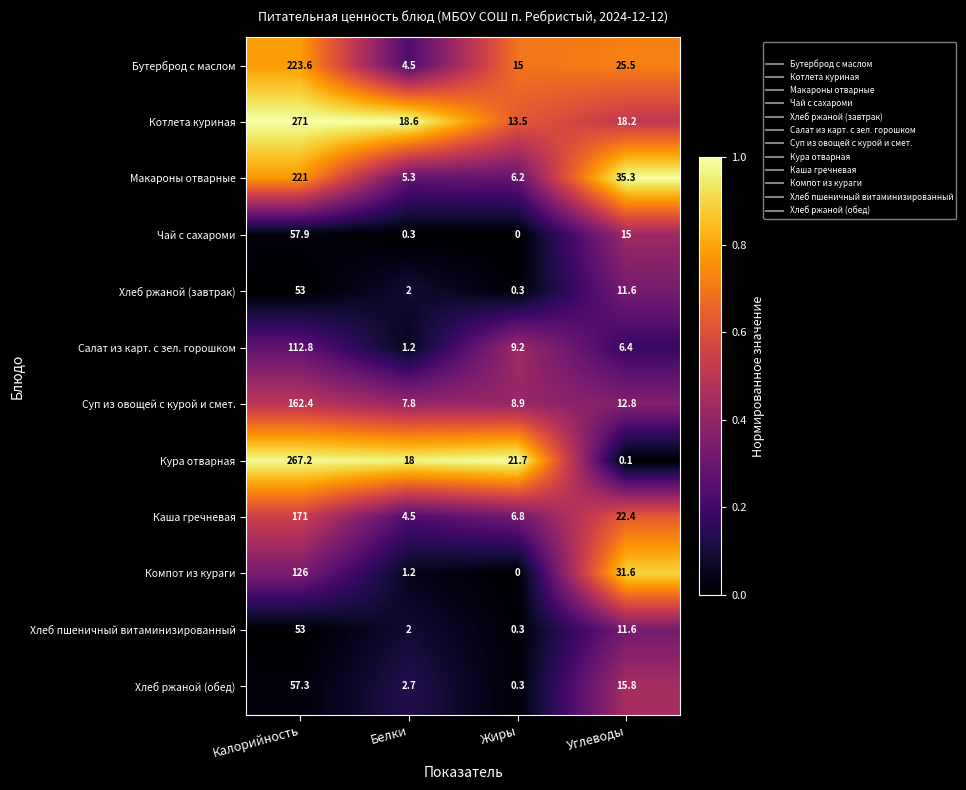

What is the spread (max minus min) of values at Жиры?

21.7